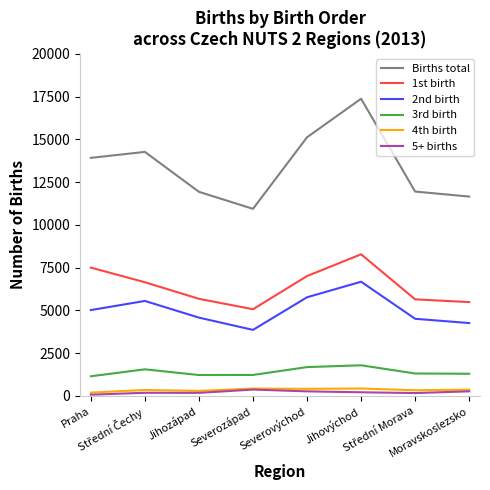

What is the lowest value of the Births total series?

10933